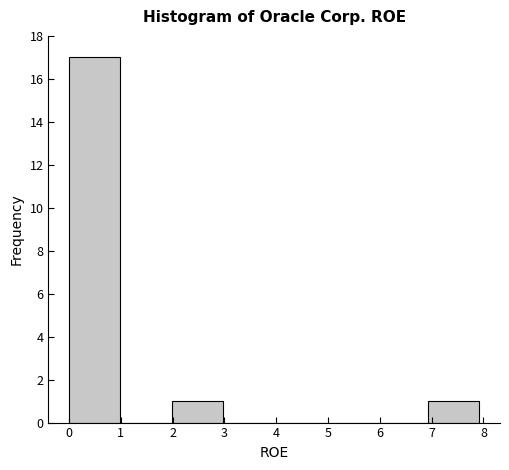

Over which range of the x-axis is the bar tallest?

0.0 to 1.0